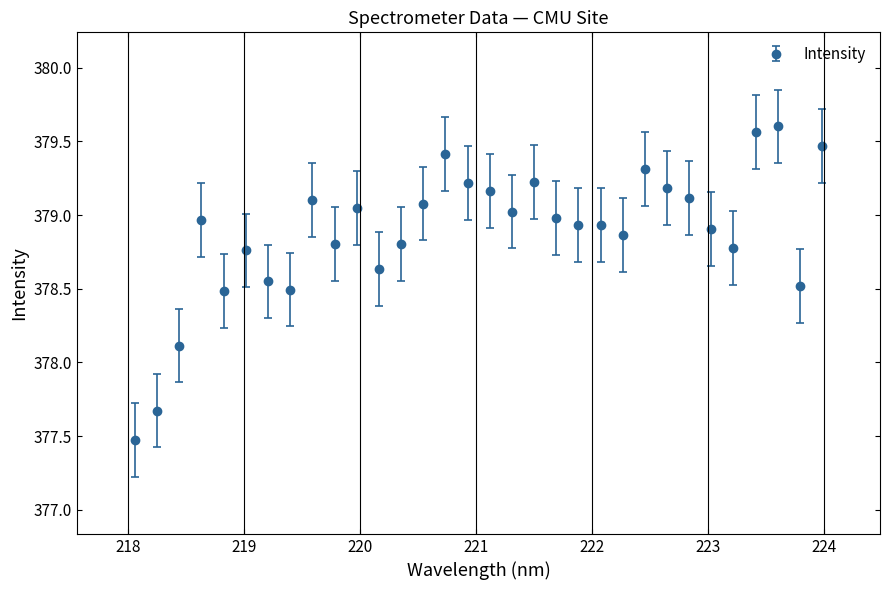

What is the value of the 31st point from the left?

378.5